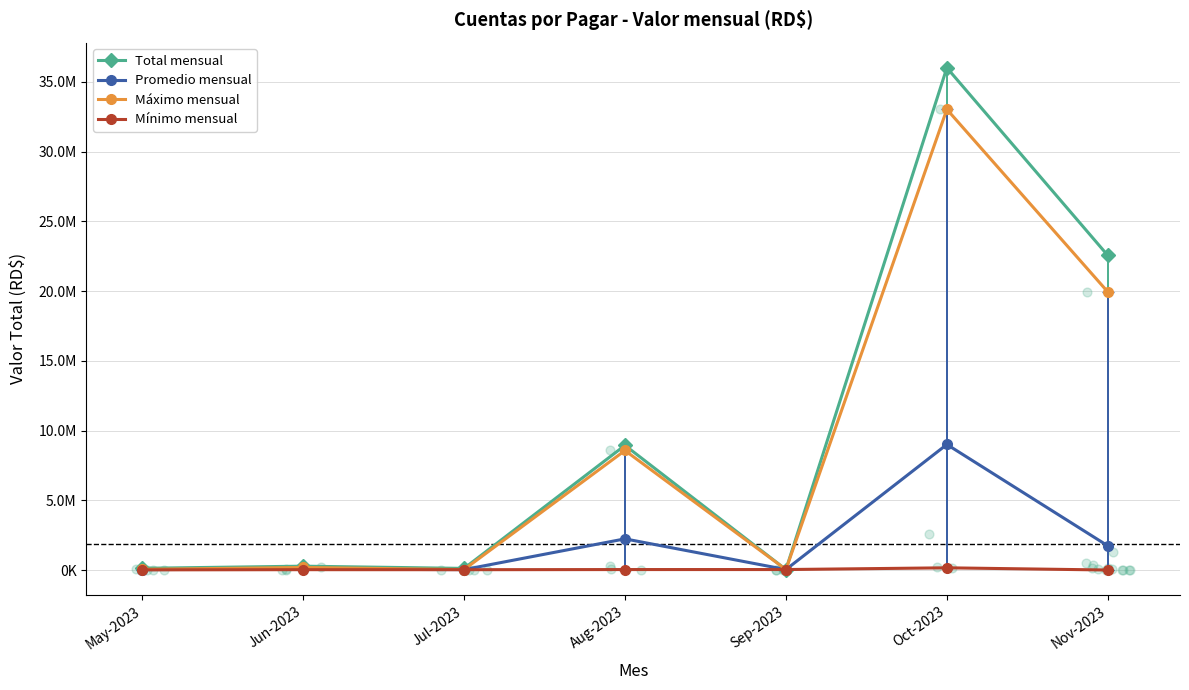

Which series reaches the minimum Y coordinate?

Mínimo mensual